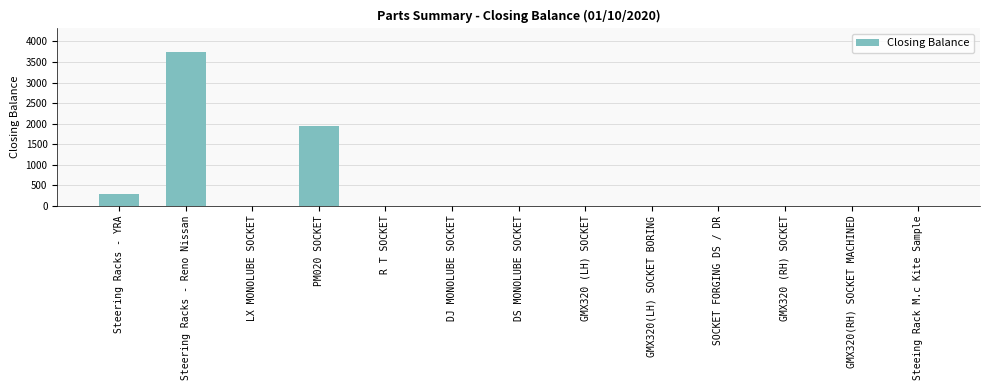

Where is the data nearest to the value 1876?

PM020 SOCKET